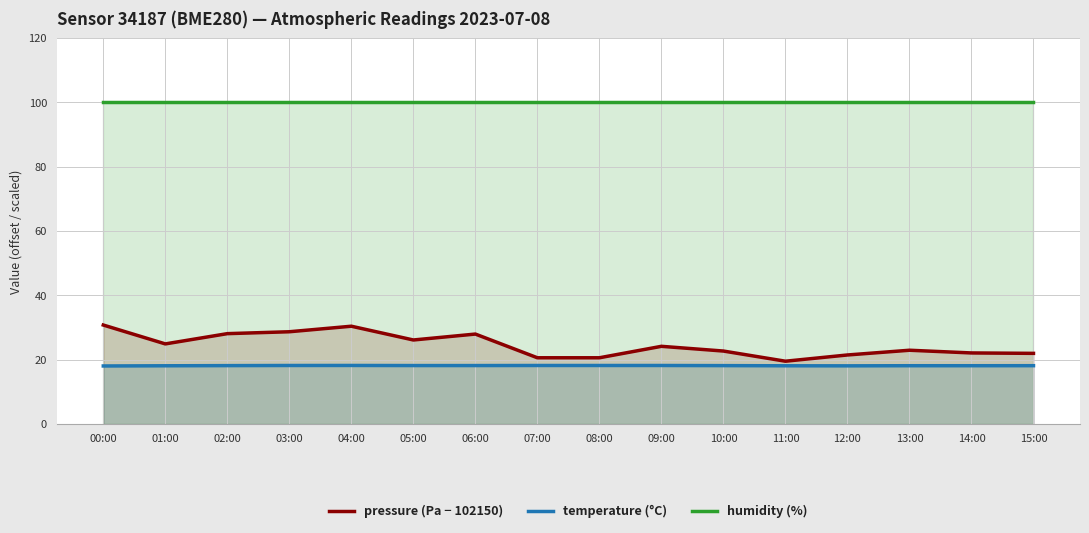

Rank the series by their maximum value, from lowest to highest.

temperature (°C), pressure (Pa − 102150), humidity (%)